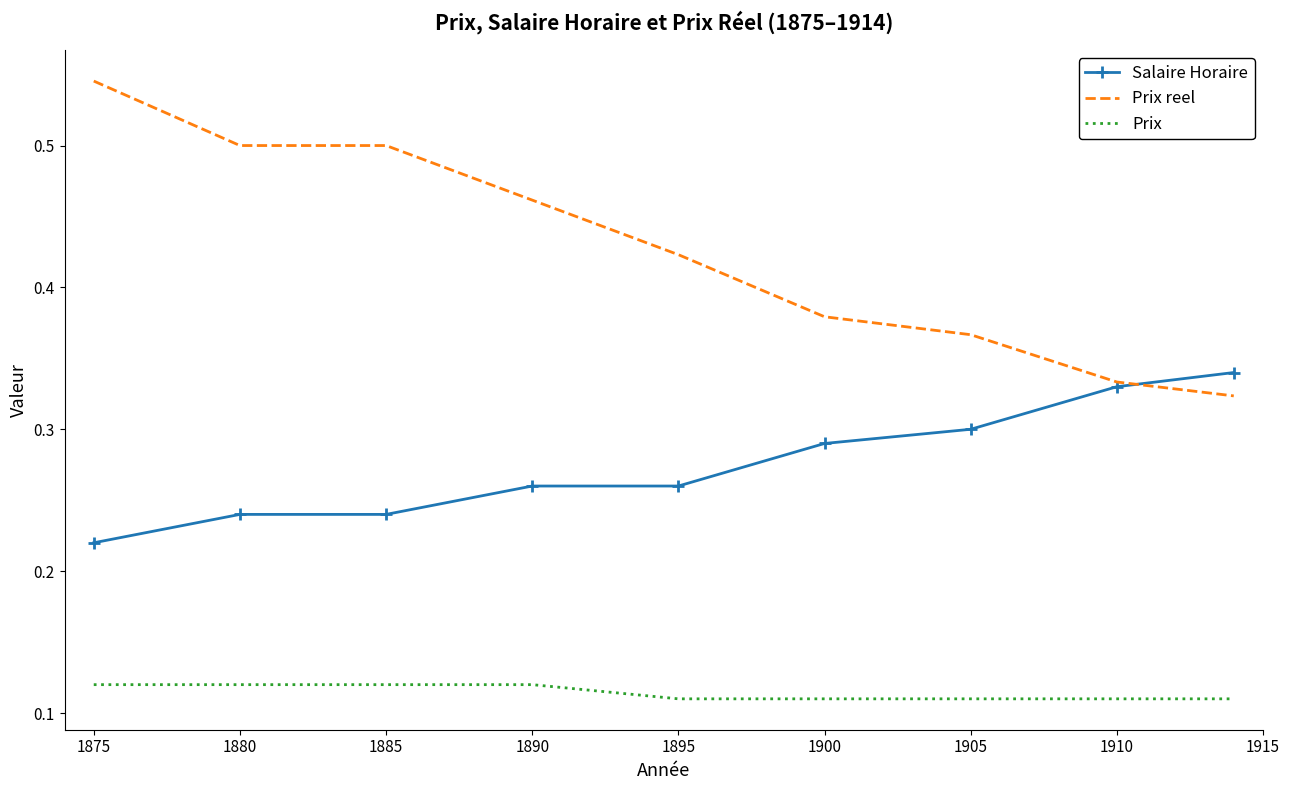

Which series has the largest range (max minus min)?

Prix reel